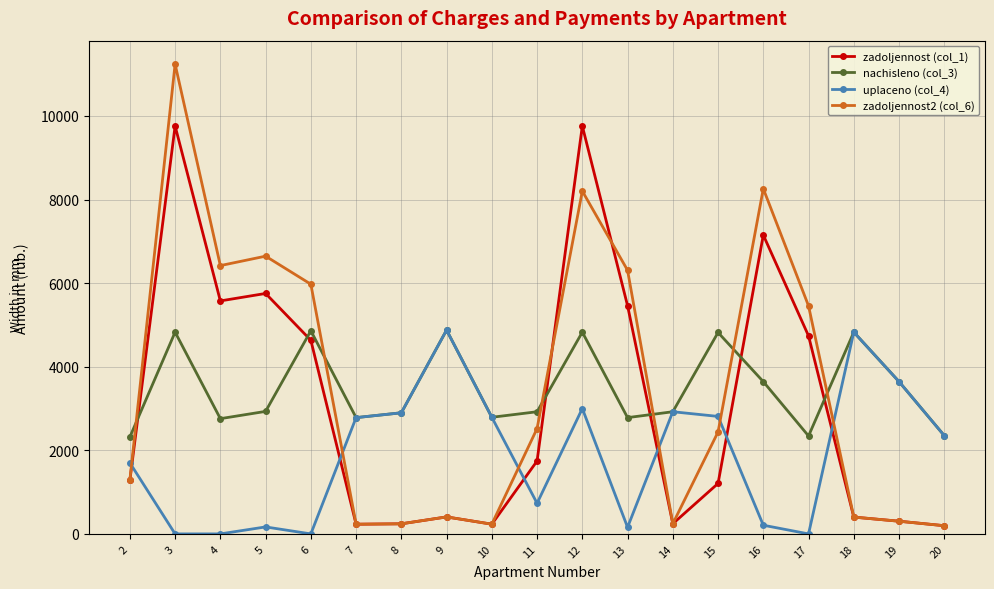

What value does the zadoljennost (col_1) series have at 18?

402.3